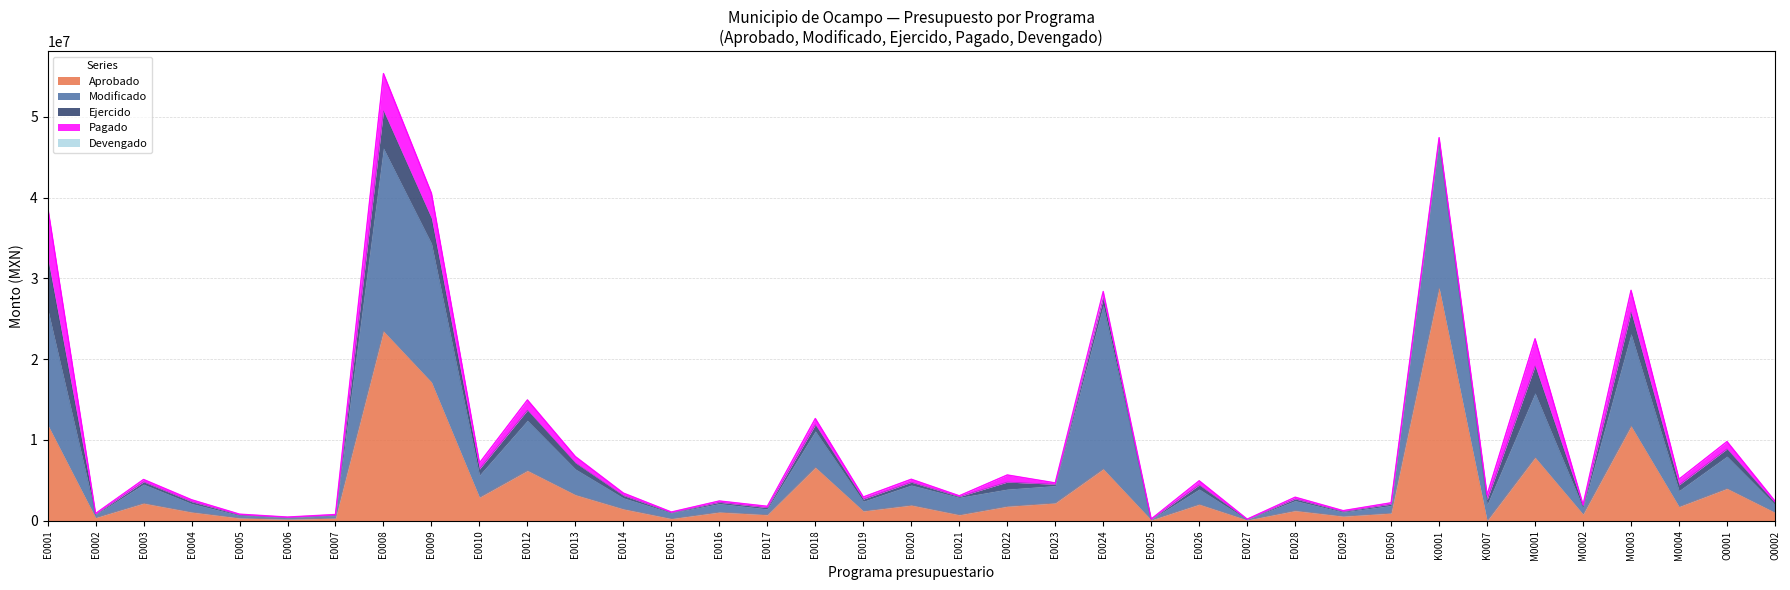

What is the value of the Aprobado point at the 9th from the left?

17156382.8